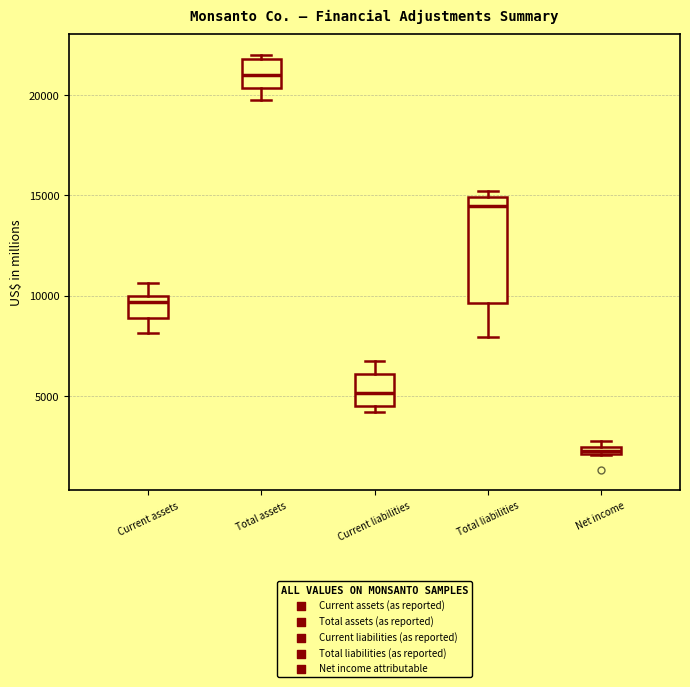

Which box has the highest median line?

Total assets